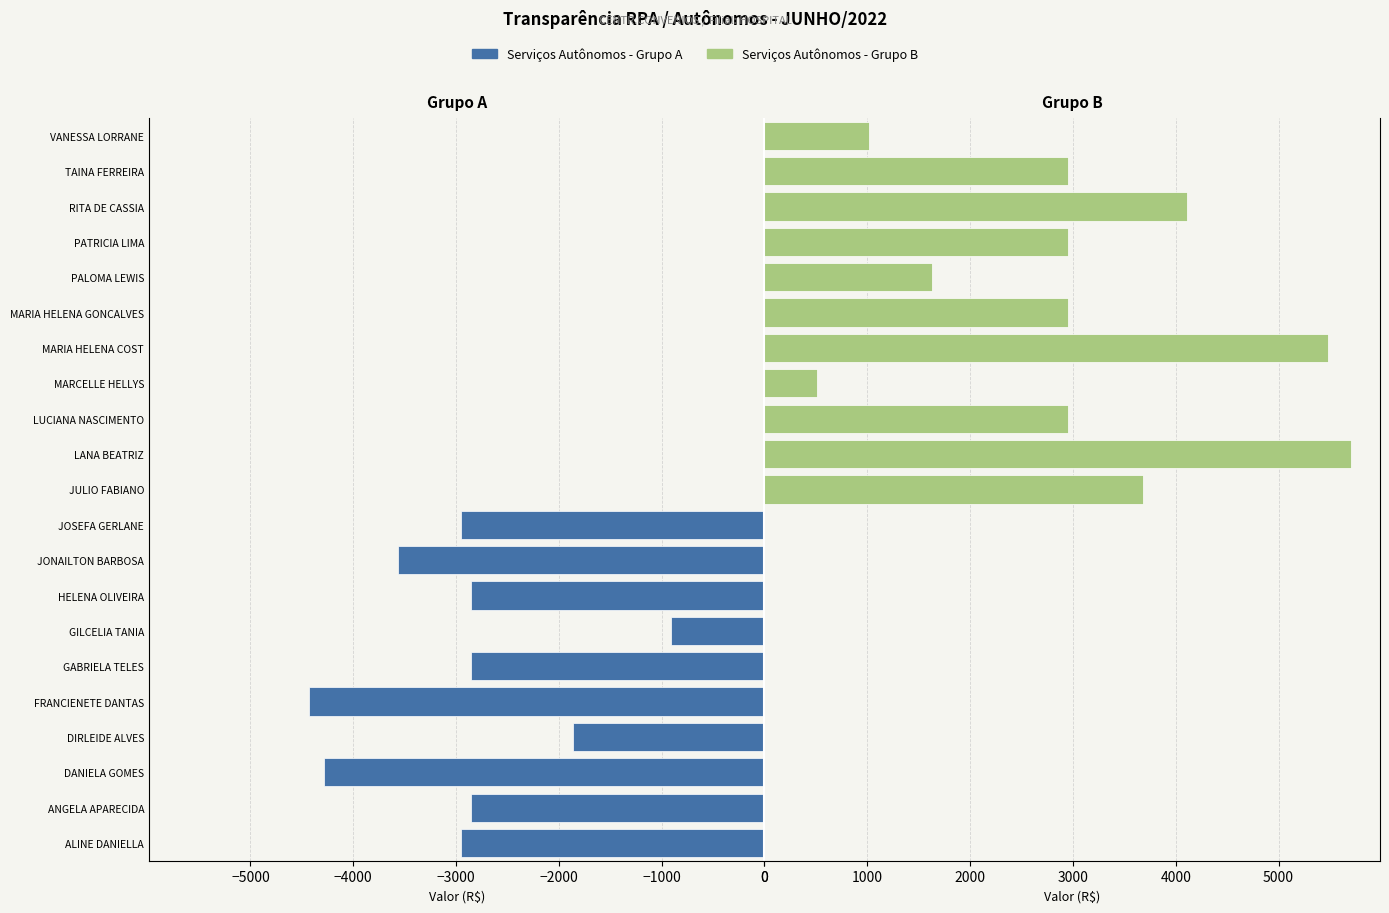

The value of Serviços Autônomos (2ª metade) at PATRICIA LIMA is 722.2. True or false?

False